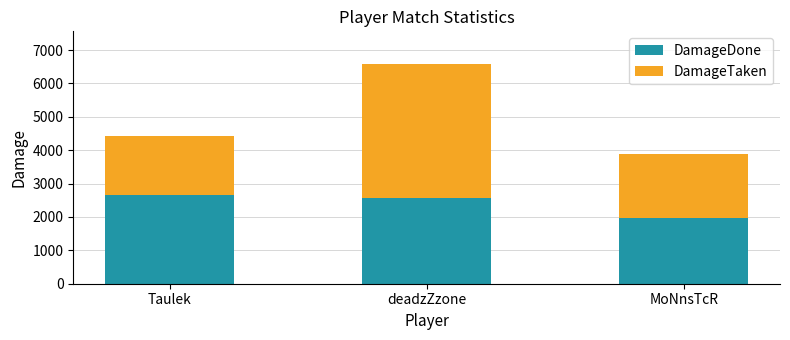

Reading right to left, transcribe the values for DamageDone.

MoNnsTcR=1966	deadzZzone=2558	Taulek=2665